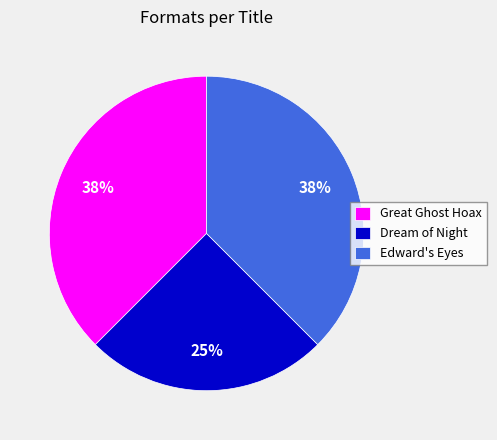

To the nearest percent, what percentage of the pie is Dream of Night?

25%